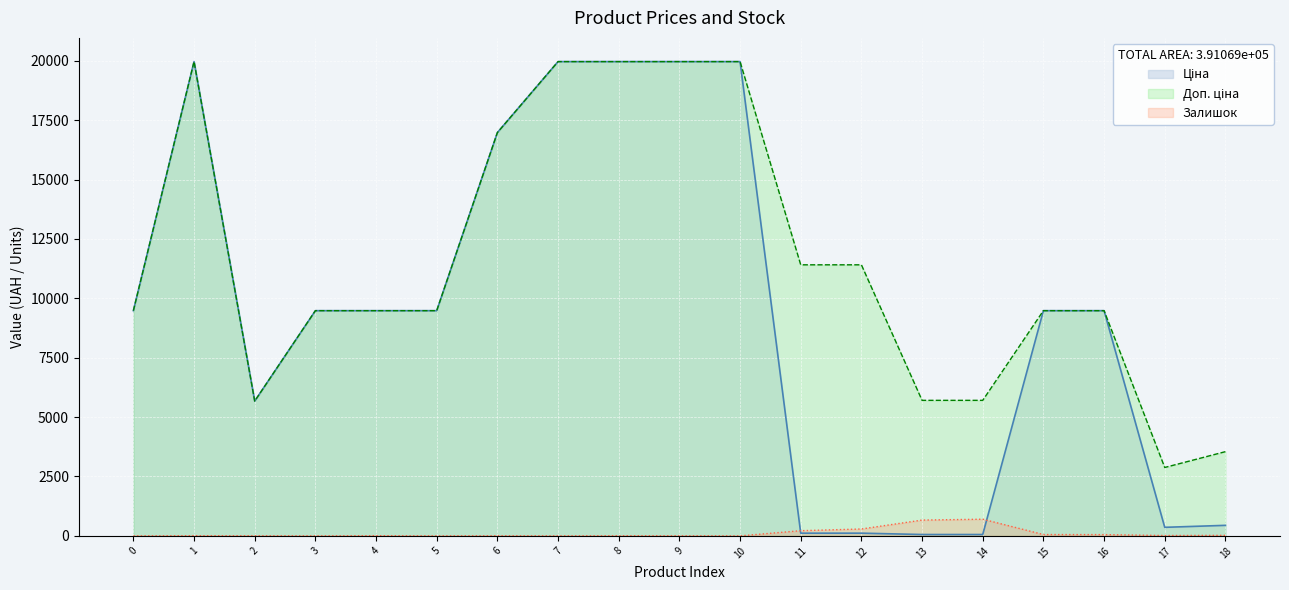

How many times do Ціна and Залишок cross each other?

2